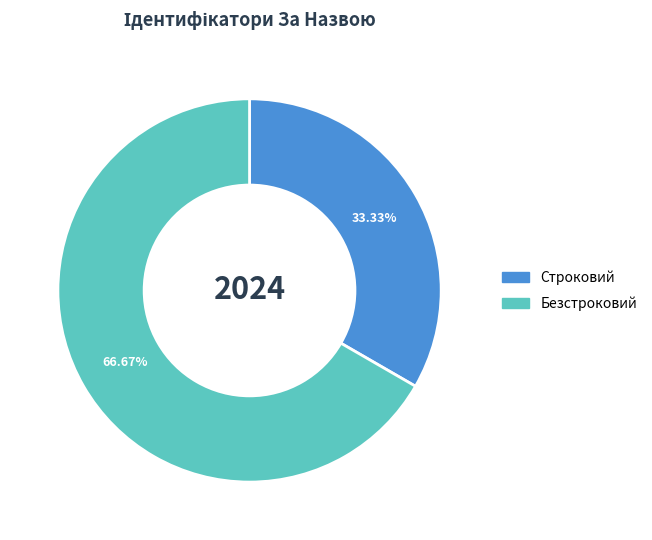

The Строковий slice represents 33% of the pie. True or false?

True